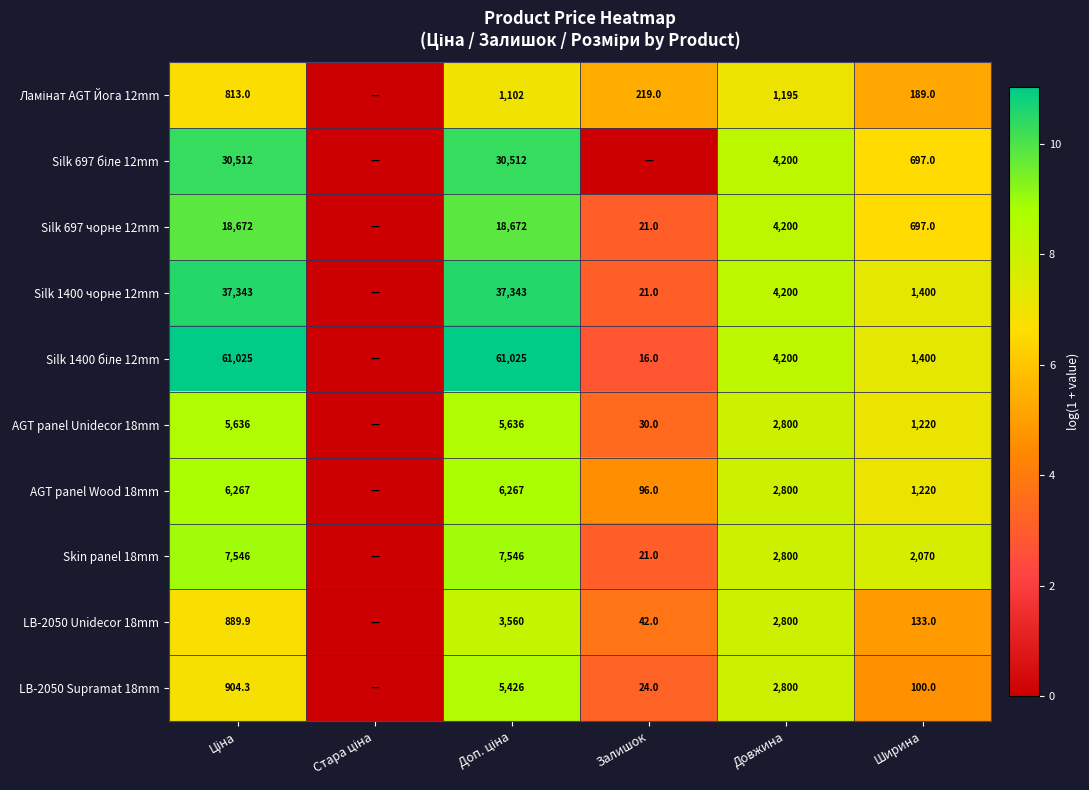

What is the spread (max minus min) of values at Ширина?

1970.0